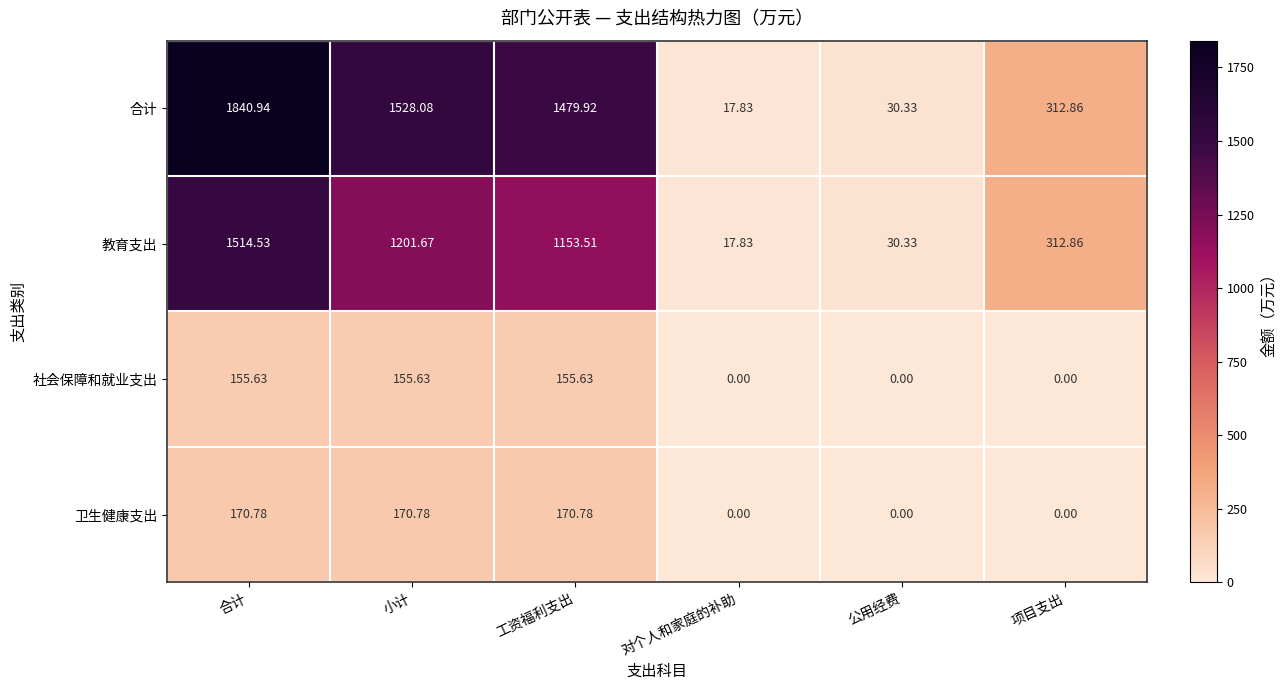

At how many categories does at least one series exceed 1313?

3